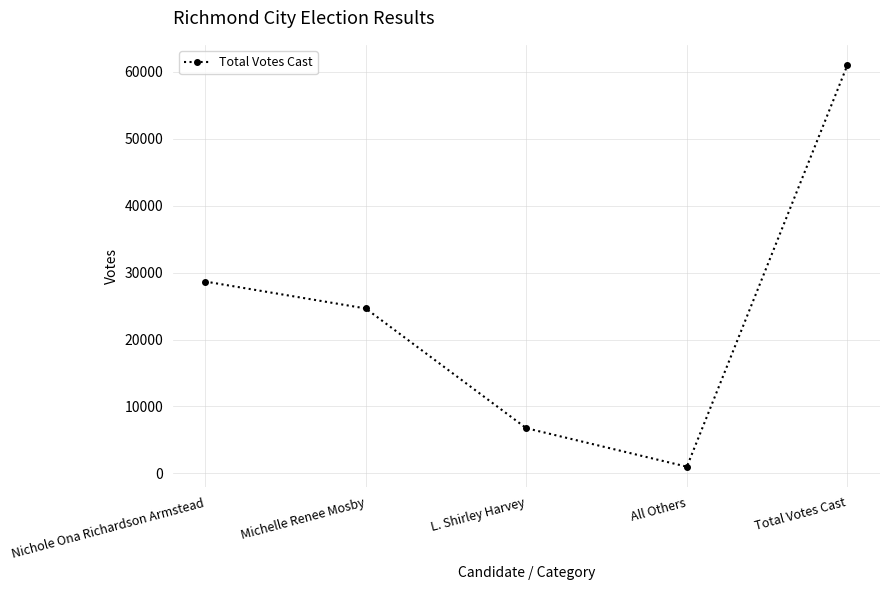

At which label is the value closest to 31016?

Nichole Ona Richardson Armstead